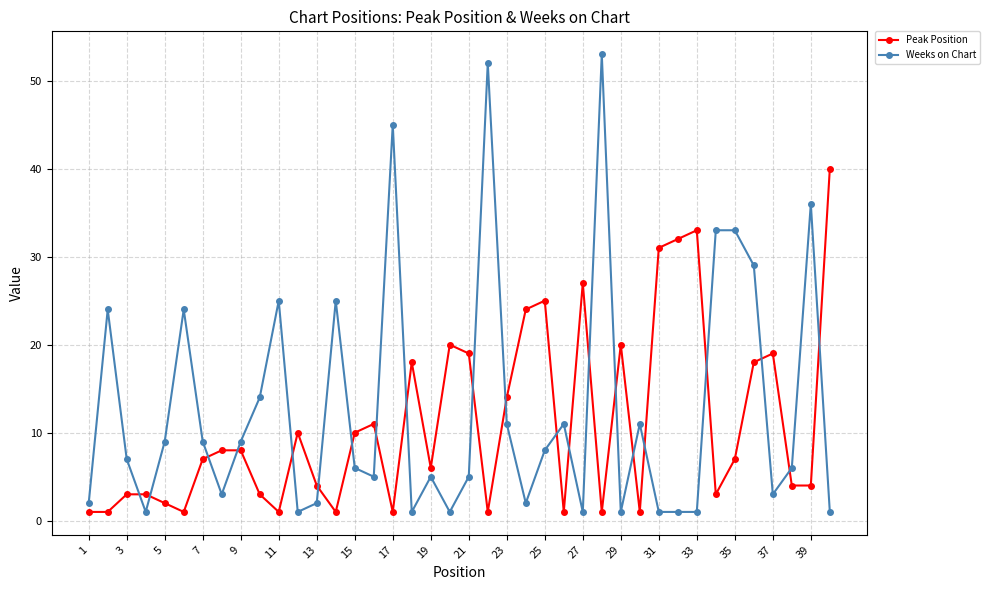

Reading right to left, what are all the values shown in this chart?

Peak Position: 40	4	4	19	18	7	3	33	32	31	1	20	1	27	1	25	24	14	1	19	20	6	18	1	11	10	1	4	10	1	3	8	8	7	1	2	3	3	1	1
Weeks on Chart: 1	36	6	3	29	33	33	1	1	1	11	1	53	1	11	8	2	11	52	5	1	5	1	45	5	6	25	2	1	25	14	9	3	9	24	9	1	7	24	2